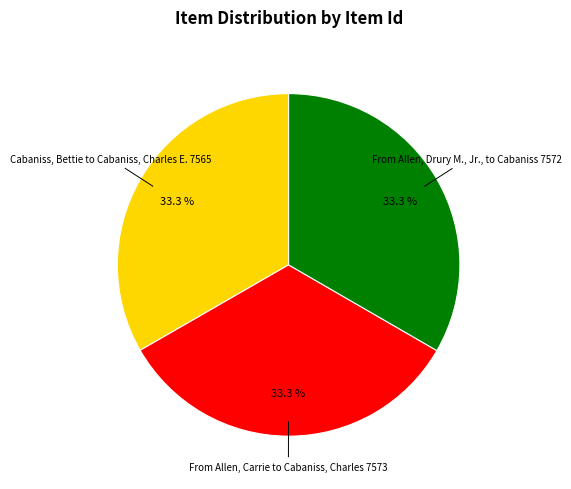

Does any single category account for the majority?

No